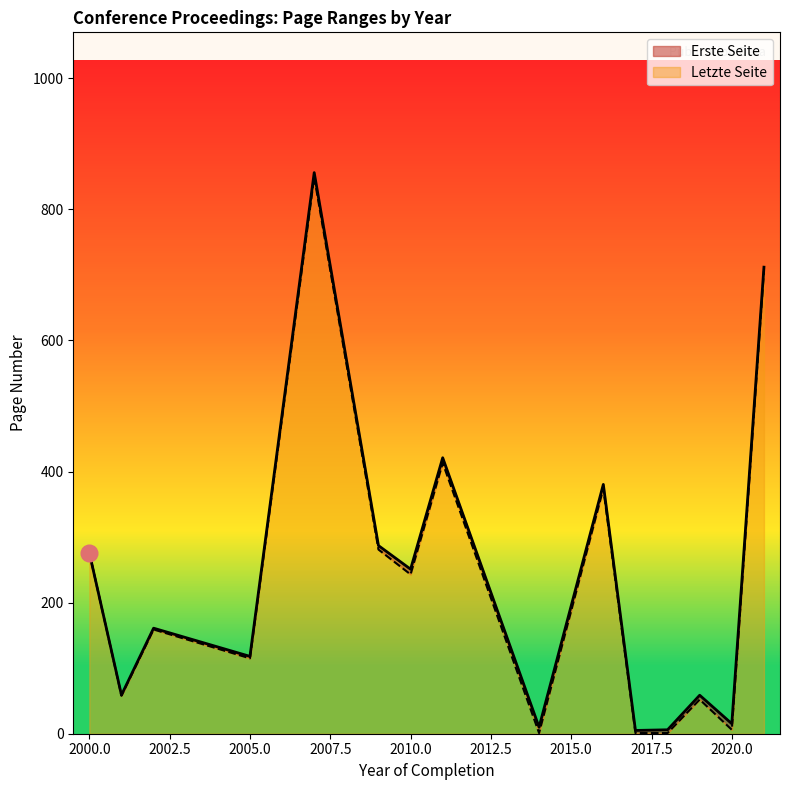

True or false: Letzte Seite and Erste Seite cross at least once.

False